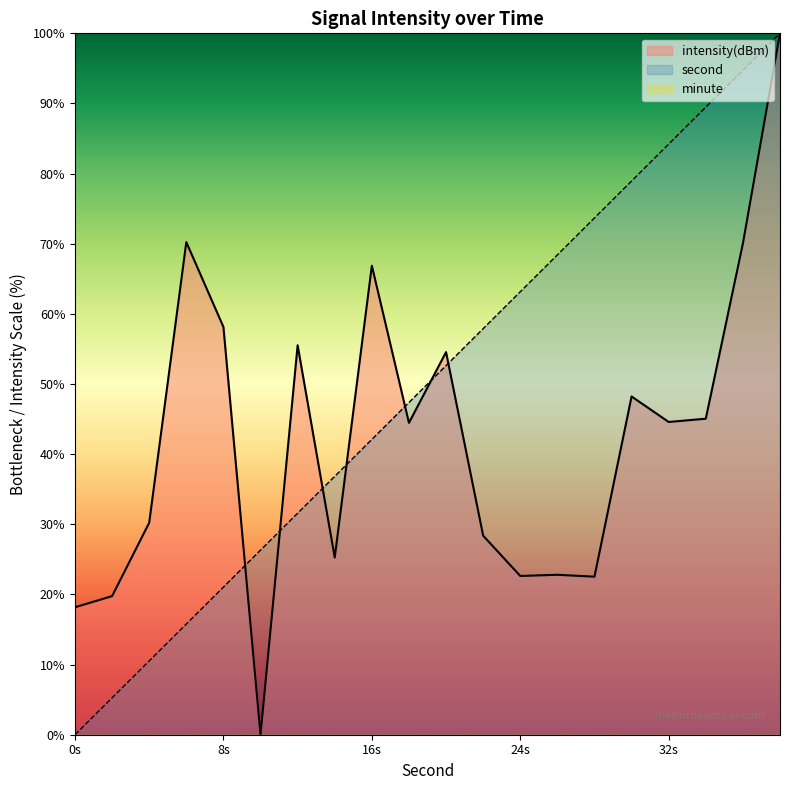

At which label is second closest to 49?

18